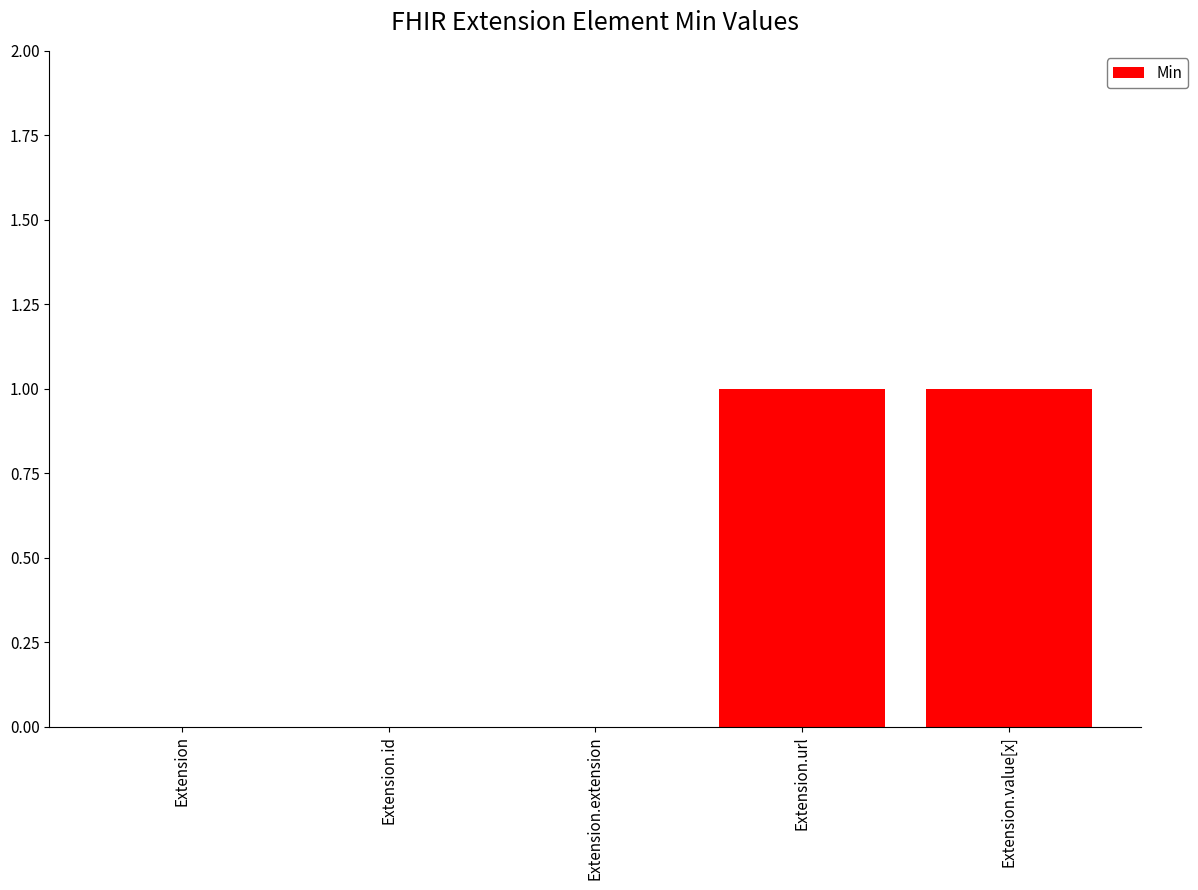

What is the greatest value displayed?

1